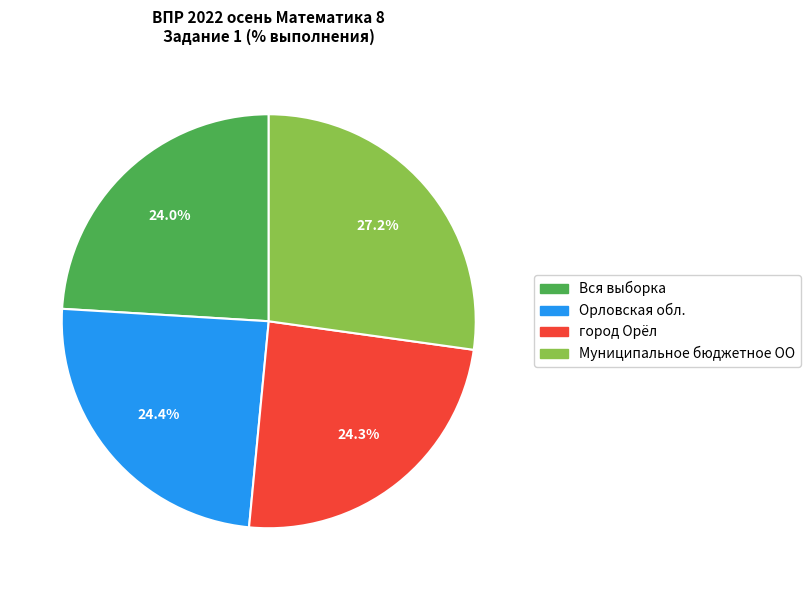

Count the number of slices in the pie.

4